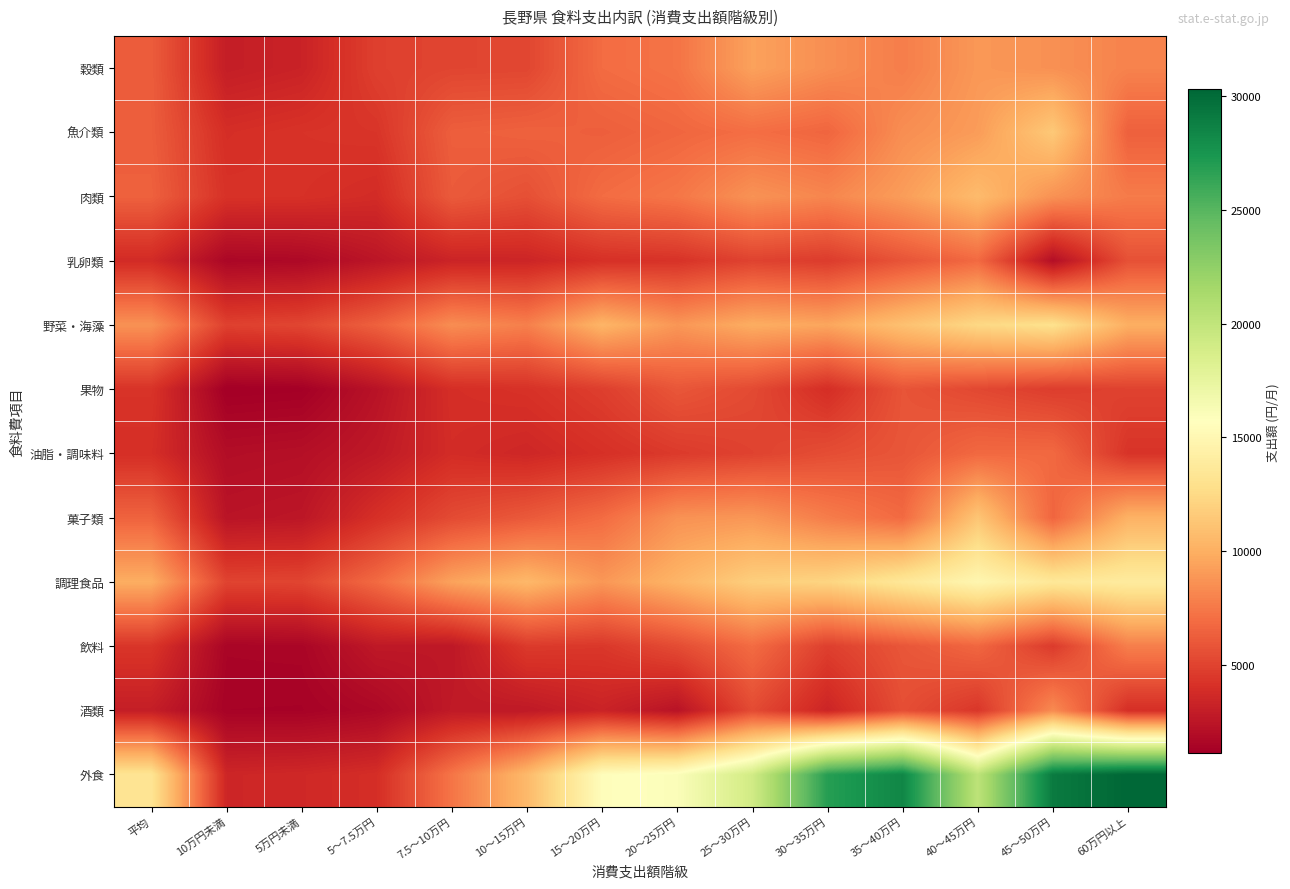

Reading left to right, extract all data points from this chart.

穀類: 平均=6232	10万円未満=2993	5万円未満=3295	5～7.5万円=4860	7.5～10万円=5097	10～15万円=5154	15～20万円=6939	20～25万円=7300	25～30万円=9376	30～35万円=8500	35～40万円=7767	40～45万円=8933	45～50万円=8594	60万円以上=7983
魚介類: 平均=6275	10万円未満=3949	5万円未満=4204	5～7.5万円=4319	7.5～10万円=6298	10～15万円=6469	15～20万円=6328	20～25万円=6666	25～30万円=7029	30～35万円=6639	35～40万円=8476	40～45万円=9134	45～50万円=11469	60万円以上=6400
肉類: 平均=6421	10万円未満=4159	5万円未満=4099	5～7.5万円=3810	7.5～10万円=6119	10～15万円=5600	15～20万円=6949	20～25万円=7427	25～30万円=8681	30～35万円=8123	35～40万円=9156	40～45万円=10685	45～50万円=8655	60万円以上=7641
乳卵類: 平均=3776	10万円未満=1601	5万円未満=1721	5～7.5万円=2509	7.5～10万円=3359	10～15万円=3430	15～20万円=4083	20～25万円=4212	25～30万円=4993	30～35万円=4653	35～40万円=5806	40～45万円=6838	45～50万円=2083	60万円以上=5676
野菜・海藻: 平均=8648	10万円未満=4899	5万円未満=5143	5～7.5万円=6420	7.5～10万円=8451	10～15万円=7843	15～20万円=10325	20～25万円=8866	25～30万円=9899	30～35万円=9563	35～40万円=10997	40～45万円=12364	45～50万円=12971	60万円以上=10009
果物: 平均=4236	10万円未満=1129	5万円未満=1206	5～7.5万円=2341	7.5～10万円=3959	10～15万円=4153	15～20万円=4792	20～25万円=5921	25～30万円=5340	30～35万円=3955	35～40万円=5821	40～45万円=5243	45～50万円=4729	60万円以上=4971
油脂・調味料: 平均=3990	10万円未満=2005	5万円未満=2133	5～7.5万円=2724	7.5～10万円=3841	10～15万円=3536	15～20万円=4066	20～25万円=4580	25～30万円=4988	30～35万円=5491	35～40万円=5888	40～45万円=6791	45～50万円=6811	60万円以上=4265
菓子類: 平均=6510	10万円未満=2402	5万円未満=2551	5～7.5万円=4057	7.5～10万円=5360	10～15万円=6056	15～20万円=6919	20～25万円=8654	25～30万円=8888	30～35万円=7713	35～40万円=6851	40～45万円=11275	45～50万円=6624	60万円以上=10163
調理食品: 平均=9931	10万円未満=5026	5万円未満=5092	5～7.5万円=6878	7.5～10万円=9423	10～15万円=10516	15～20万円=8904	20～25万円=10333	25～30万円=11819	30～35万円=12160	35～40万円=13521	40～45万円=14887	45～50万円=13551	60万円以上=13900
飲料: 平均=4336	10万円未満=1492	5万円未満=1525	5～7.5万円=2680	7.5～10万円=2629	10～15万円=4576	15～20万円=4450	20～25万円=5425	25～30万円=6920	30～35万円=4826	35～40万円=5898	40～45万円=6687	45～50万円=4612	60万円以上=7793
酒類: 平均=3011	10万円未満=1356	5万円未満=1342	5～7.5万円=1695	7.5～10万円=2748	10～15万円=2708	15～20万円=3313	20～25万円=2345	25～30万円=5381	30～35万円=3418	35～40万円=5536	40～45万円=4392	45～50万円=8336	60万円以上=3988
外食: 平均=13281	10万円未満=3495	5万円未満=3616	5～7.5万円=3940	7.5～10万円=7358	10～15万円=10582	15～20万円=15536	20～25万円=16022	25～30万円=19066	30～35万円=26865	35～40万円=28391	40～45万円=20230	45～50万円=29090	60万円以上=30294